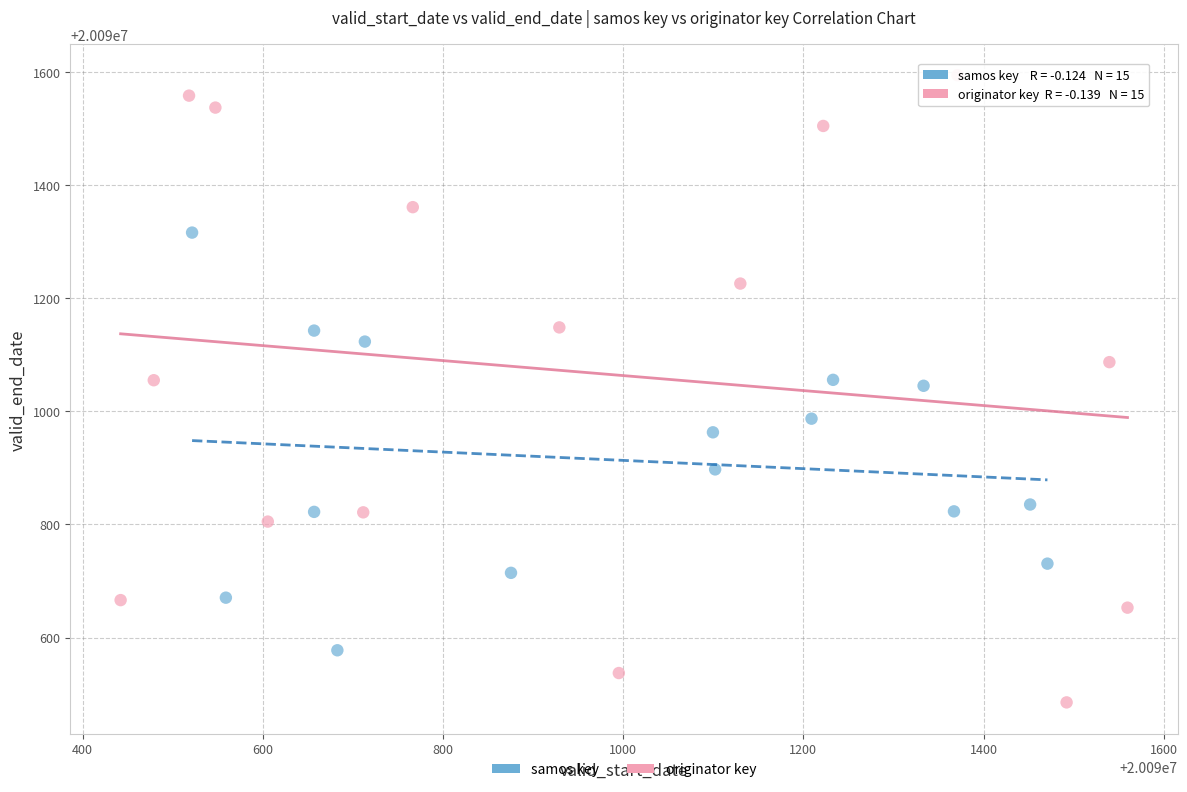

Which series reaches the minimum Y coordinate?

originator key